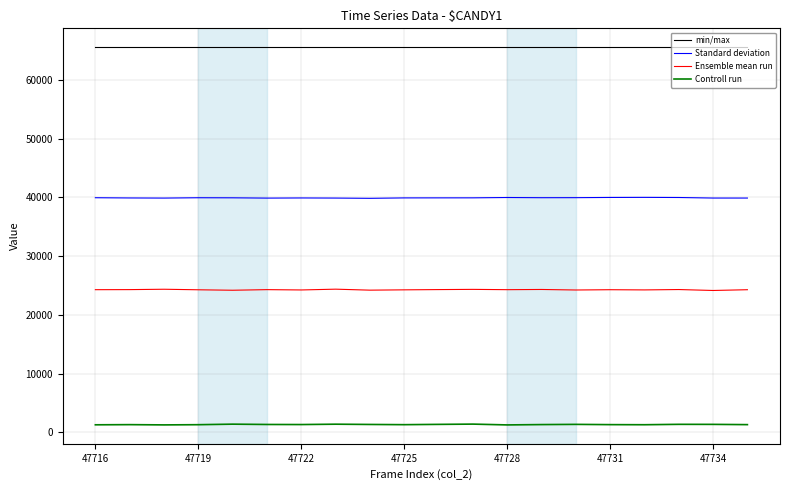

Which series has the largest total across all categories?

min/max